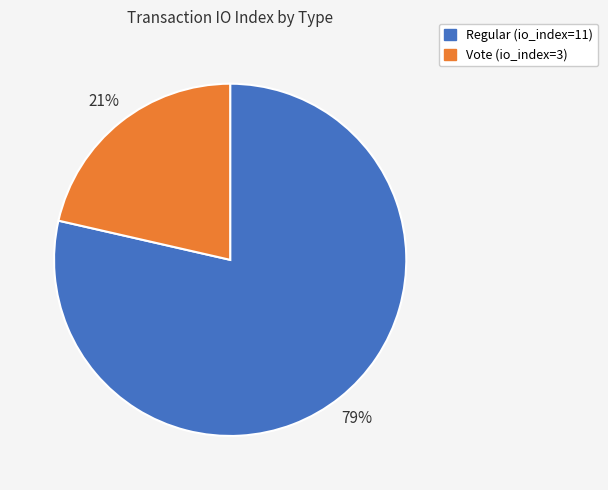

Count the number of slices in the pie.

2